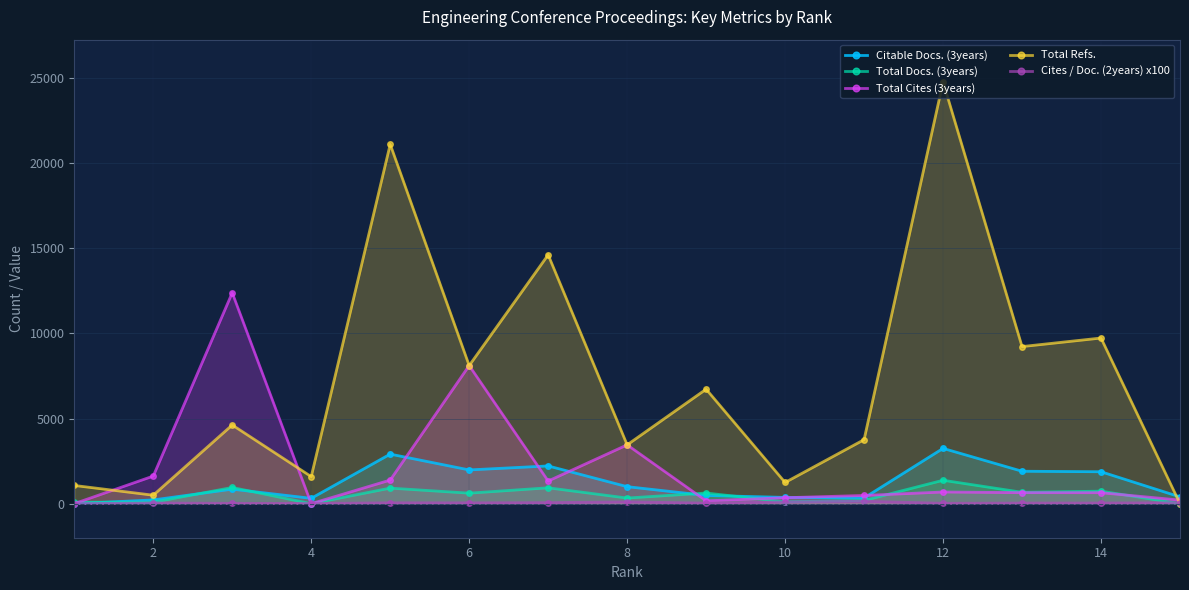

What is the difference between the Total Refs. values at 4 and 10?

345